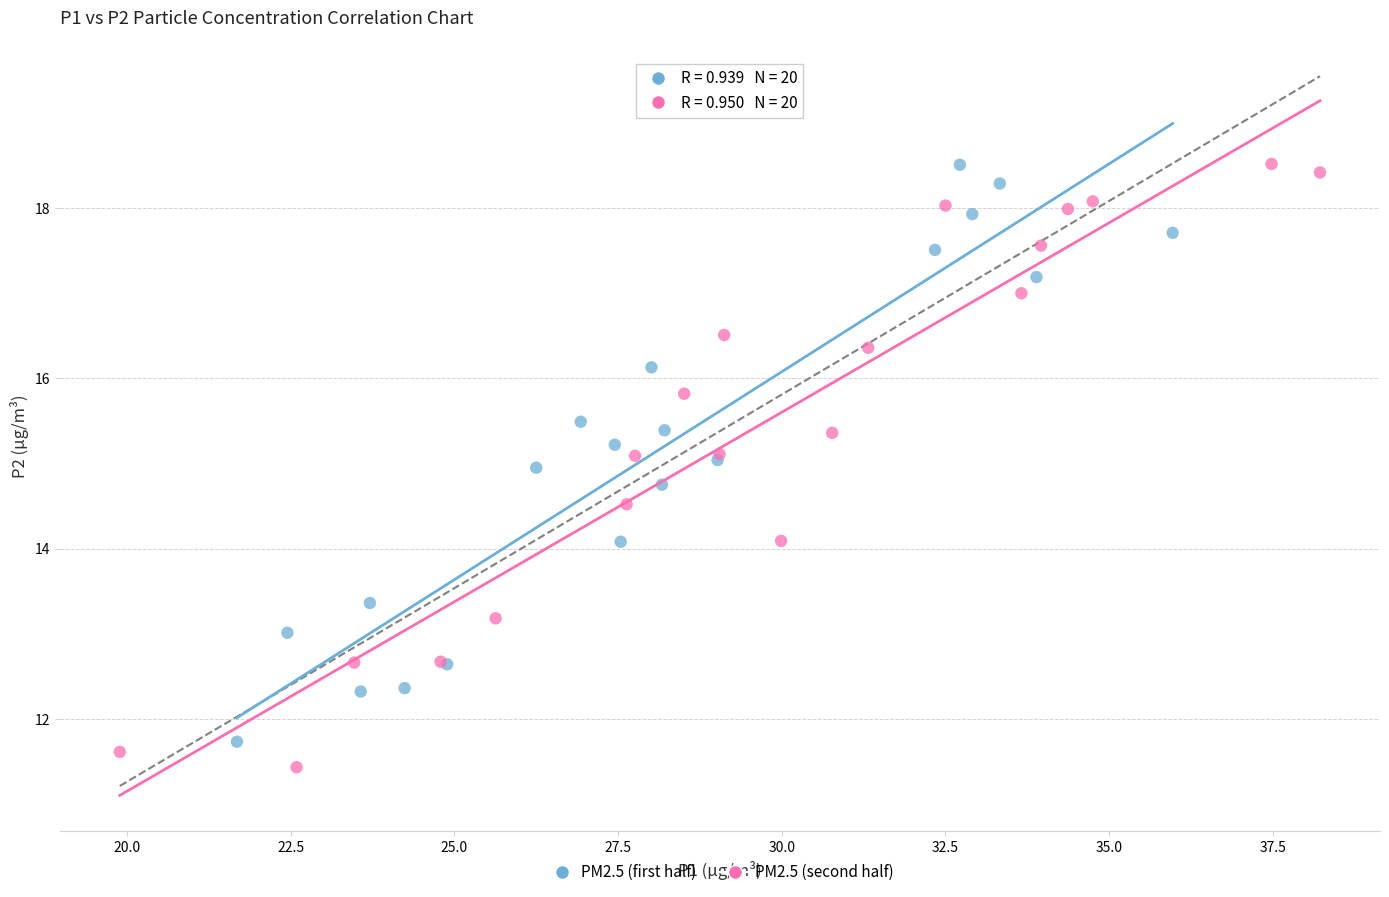

Which series reaches the minimum Y coordinate?

PM2.5 (second half)